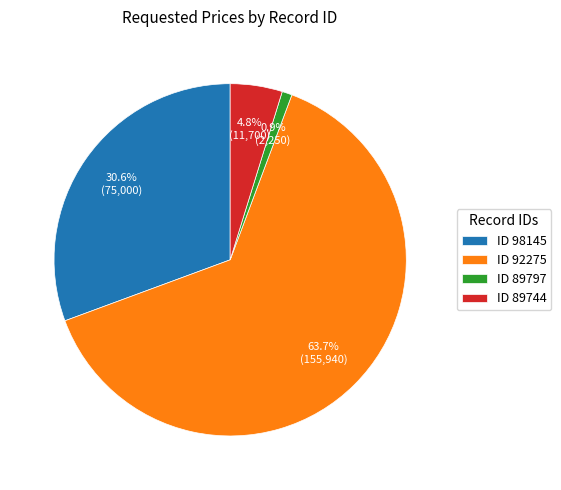

Which category has the biggest portion of the pie?

ID 92275